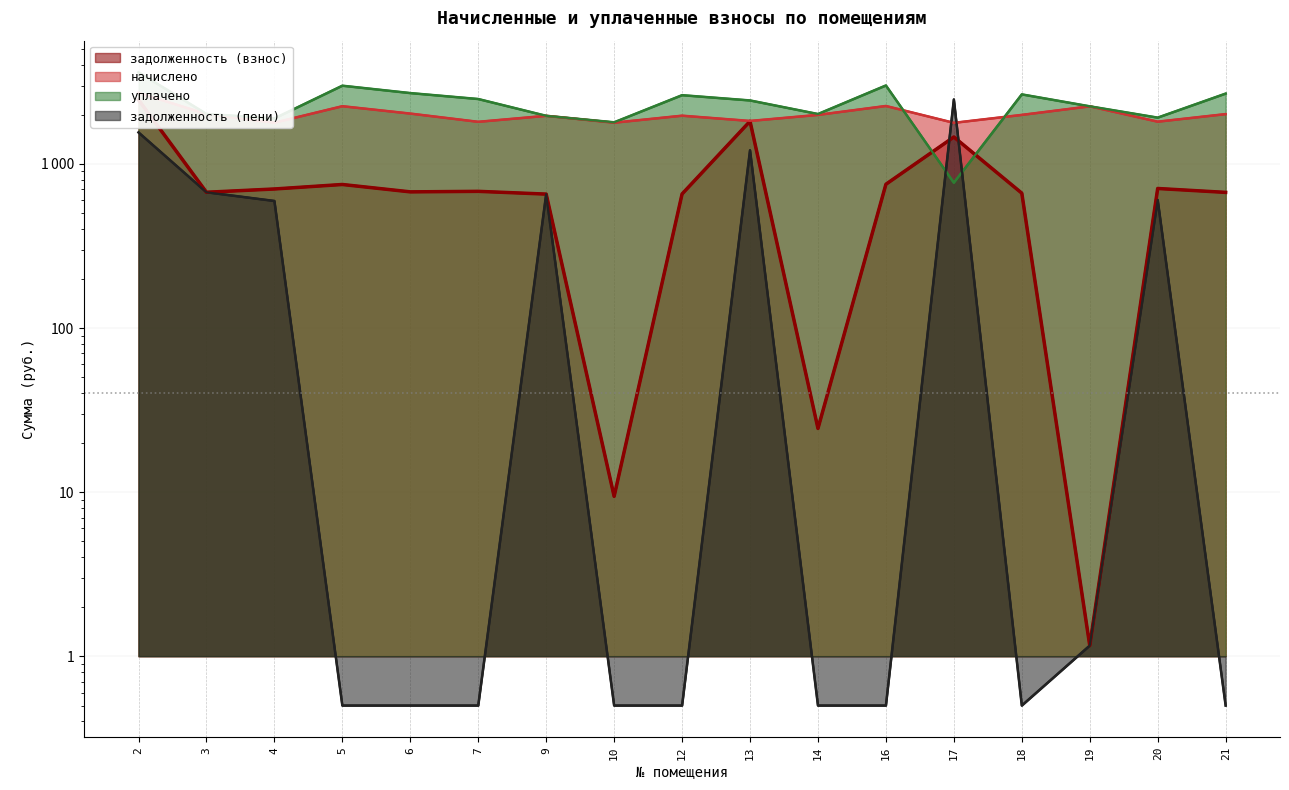

At how many categories does at least one series exceed 3085?

1